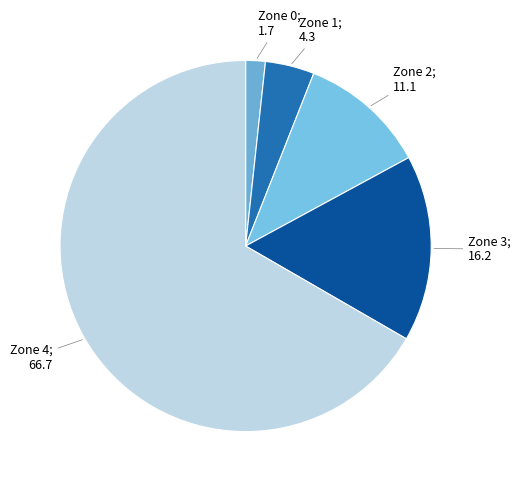

Does any single category account for the majority?

Yes